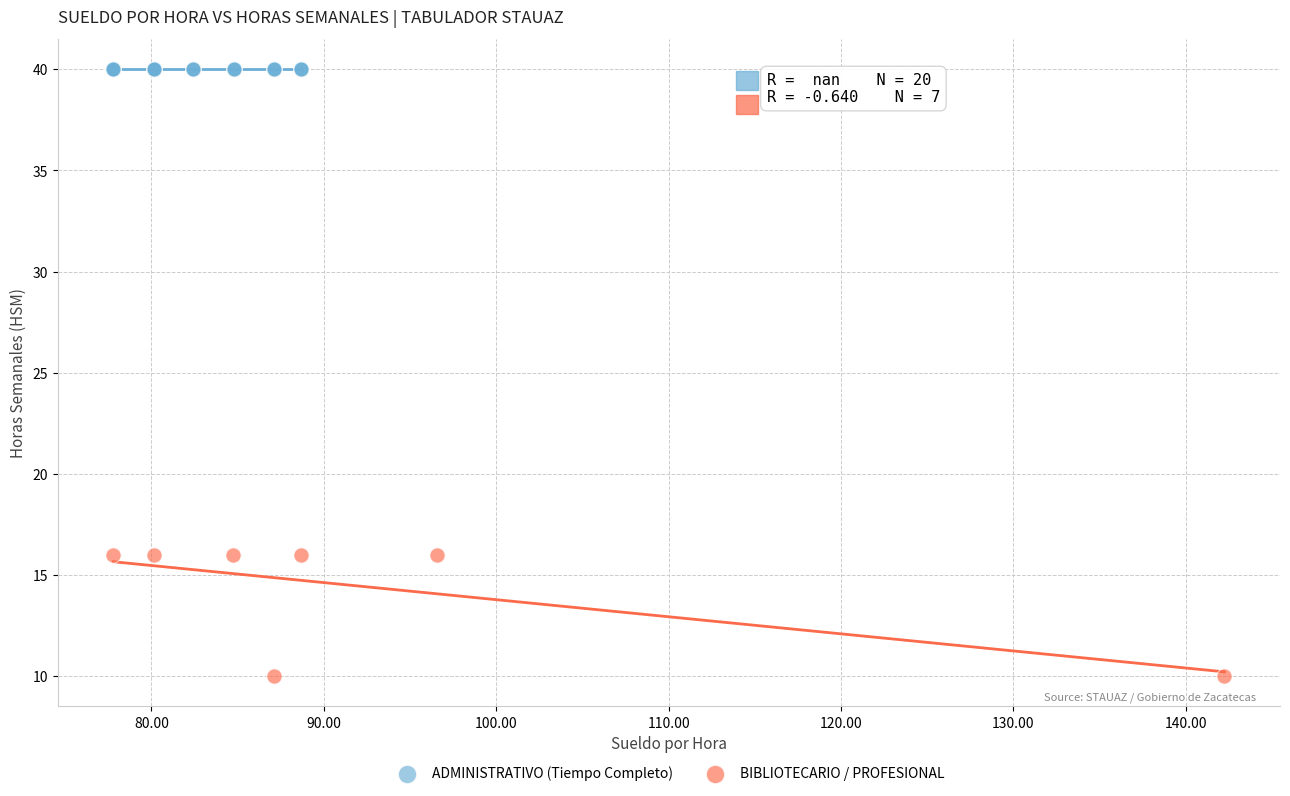

Which series contains the highest Y value?

ADMINISTRATIVO (Tiempo Completo)